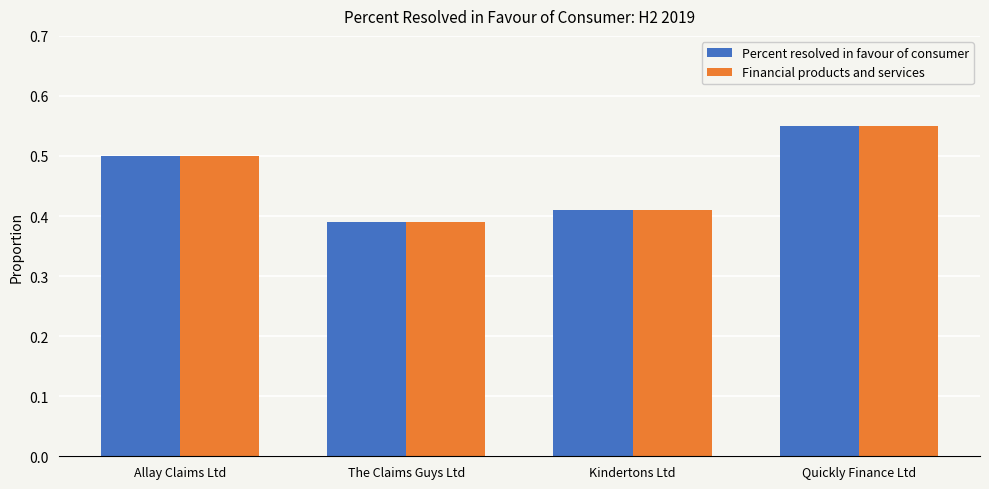

At which category is the sum across all series the highest?

Quickly Finance Ltd